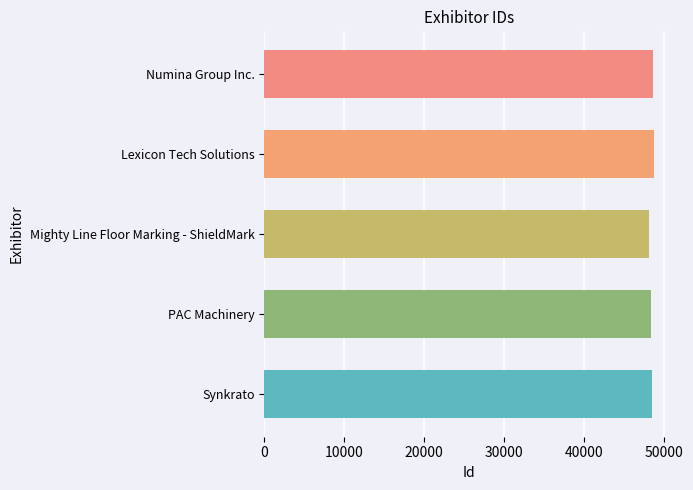

What is the label of the 1st bar from the top?

Numina Group Inc.